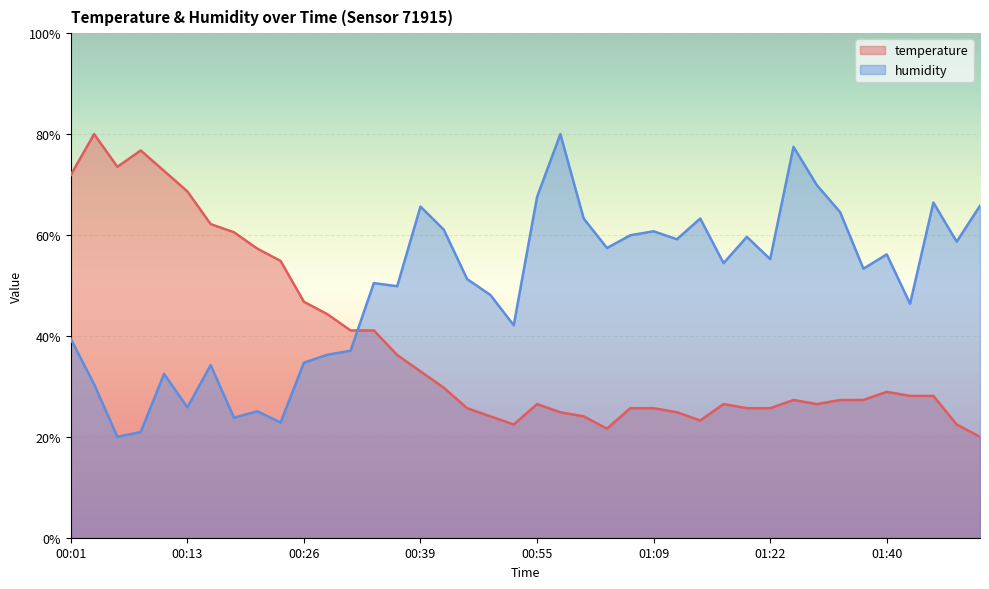

What is the difference between the temperature values at 01:19 and 00:19?

34.9